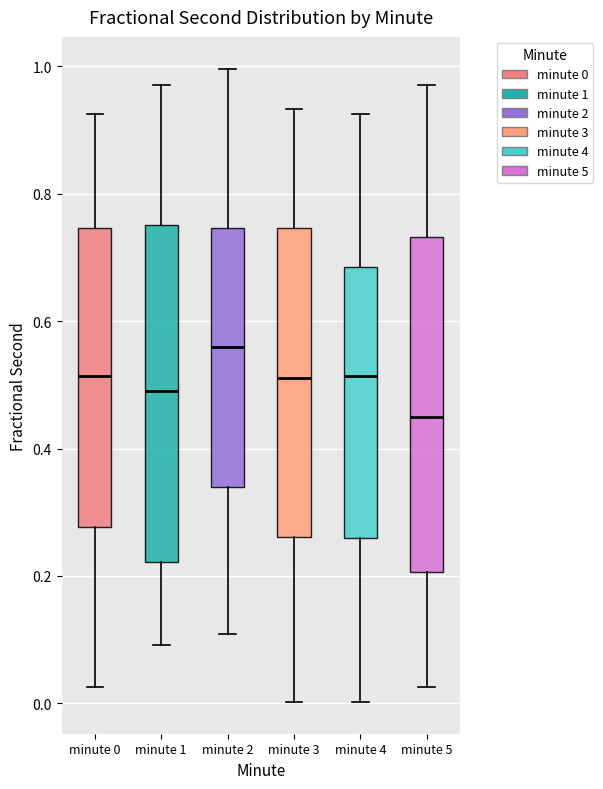

Reading left to right, read every box against the y-axis: the position of its median line, the range the box covers, and the ends of its whiskers. The values are not printed on the chart, so give them approximately, as read against the axis.

minute 0: median 0.52, box 0.28 to 0.74, whiskers 0.02 to 0.92
minute 1: median 0.50, box 0.22 to 0.76, whiskers 0.10 to 0.98
minute 2: median 0.56, box 0.34 to 0.74, whiskers 0.10 to 1.00
minute 3: median 0.52, box 0.26 to 0.74, whiskers 0.00 to 0.94
minute 4: median 0.52, box 0.26 to 0.68, whiskers 0.00 to 0.92
minute 5: median 0.44, box 0.20 to 0.74, whiskers 0.02 to 0.98